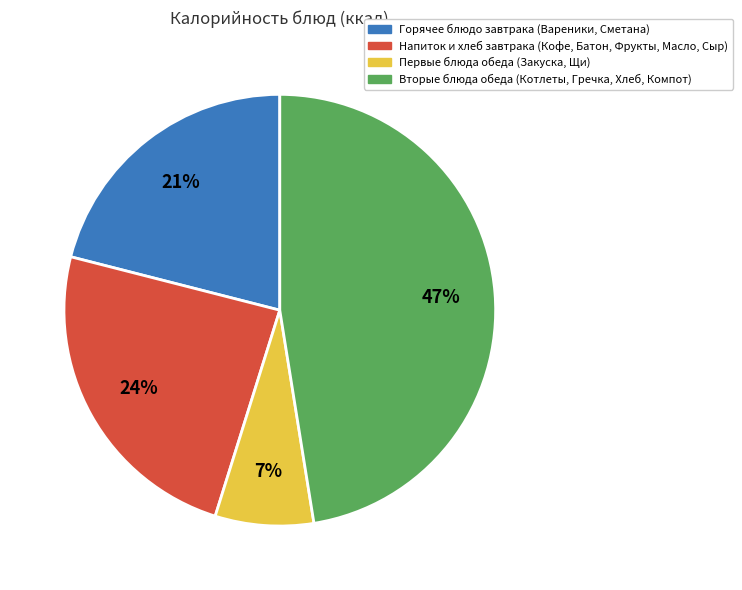

Count the number of slices in the pie.

4